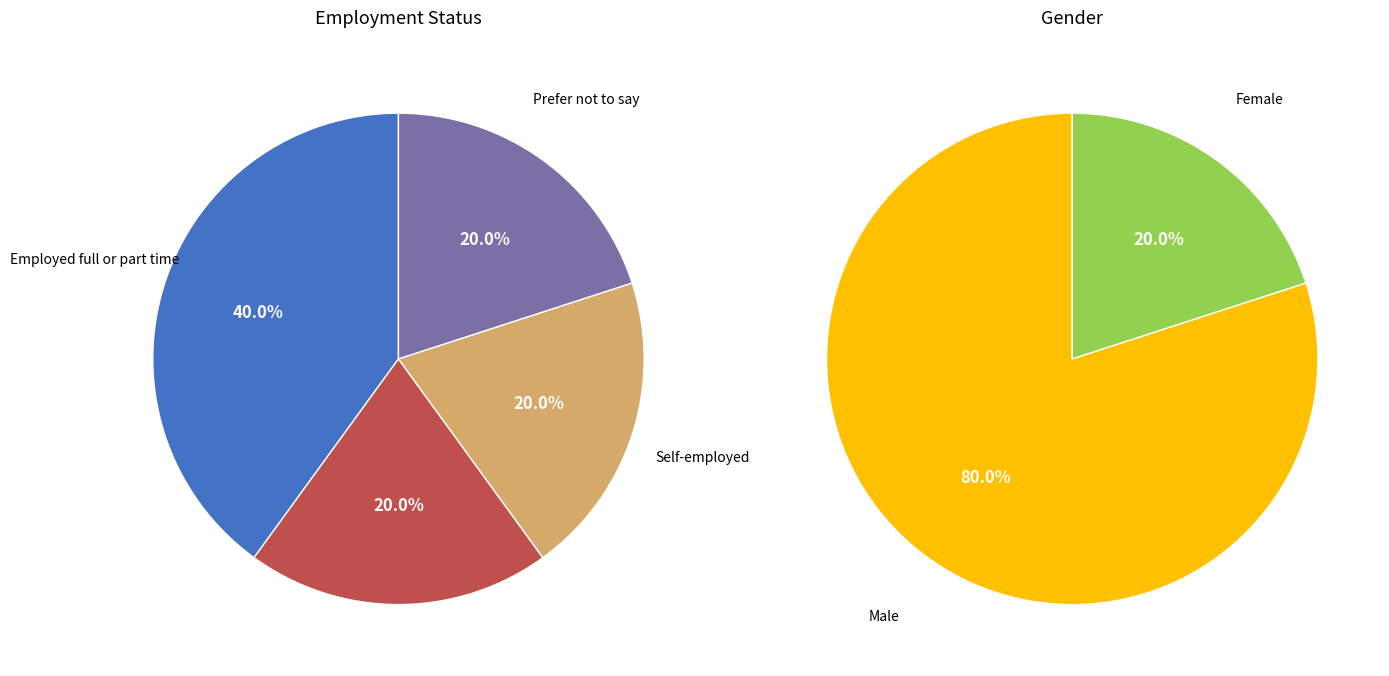

To the nearest percent, what is the average slice percentage?

25%